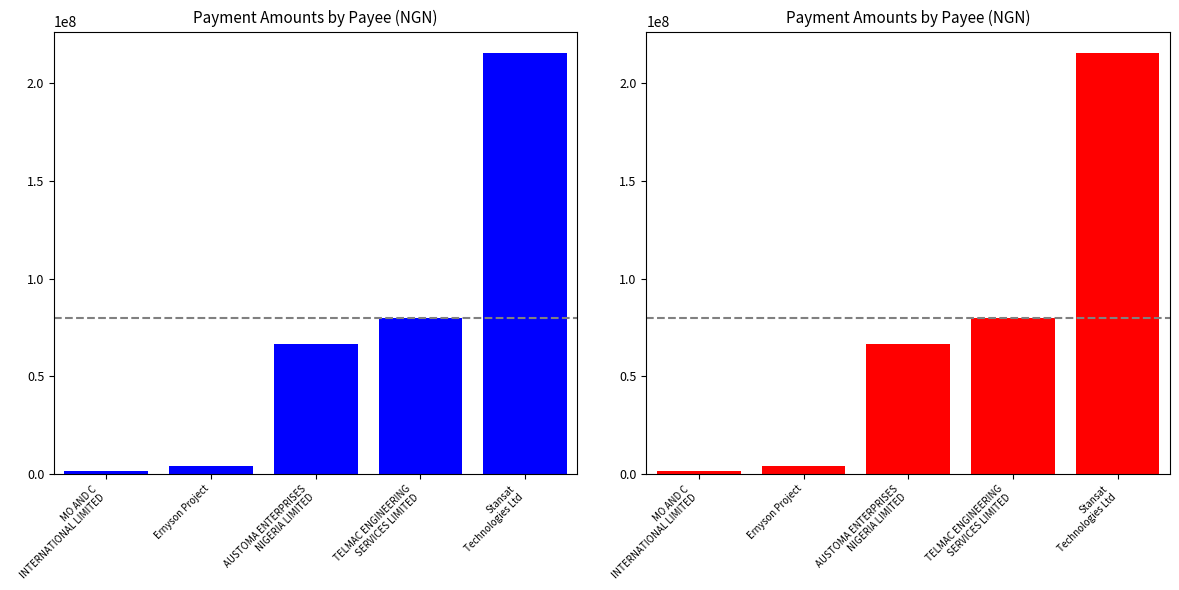

At which category does the chart reach its minimum across all series?

MO AND C
INTERNATIONAL LIMITED